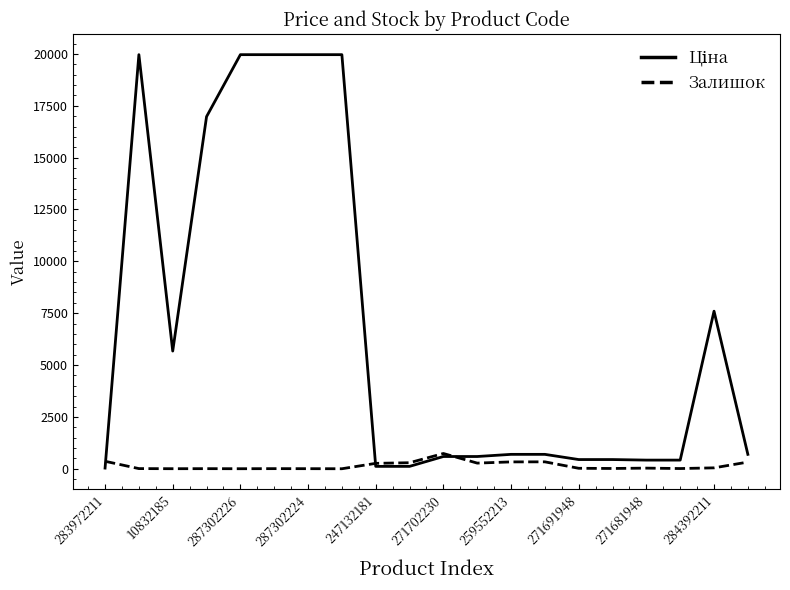

How many lines are shown in the chart?

2